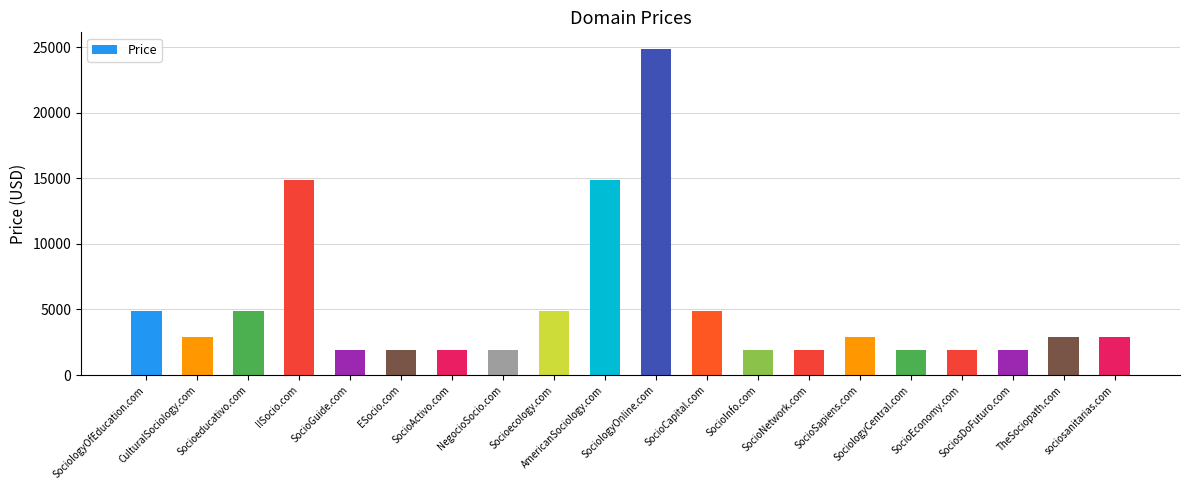

What is the smallest value displayed?

1888